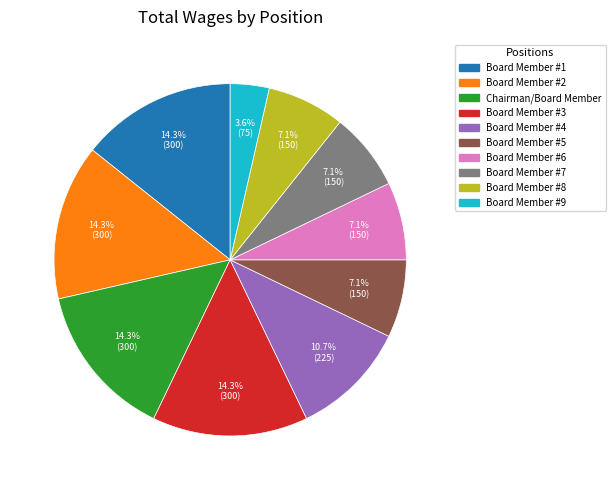

How many slices are in this pie chart?

10